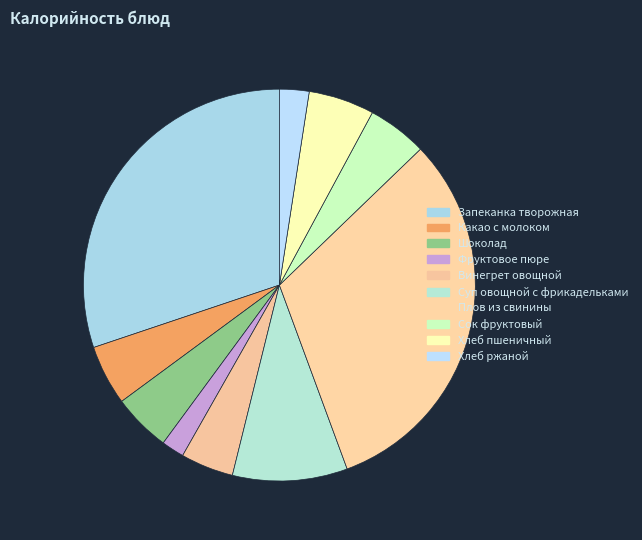

To the nearest percent, what percentage of the pie is Хлеб ржаной?

2%